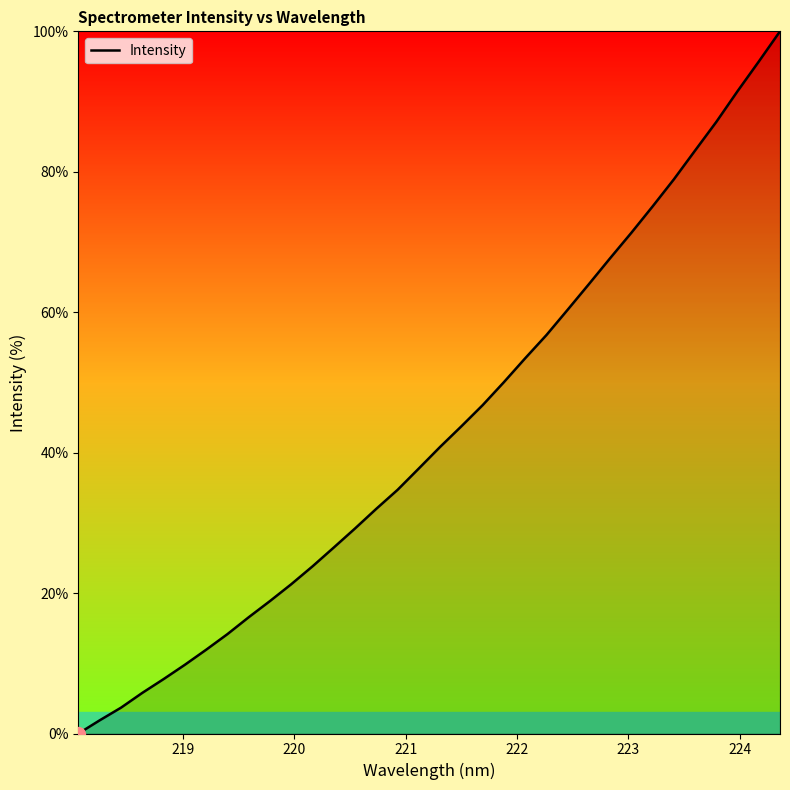

What is the difference between the maximum and minimum values?

100.0